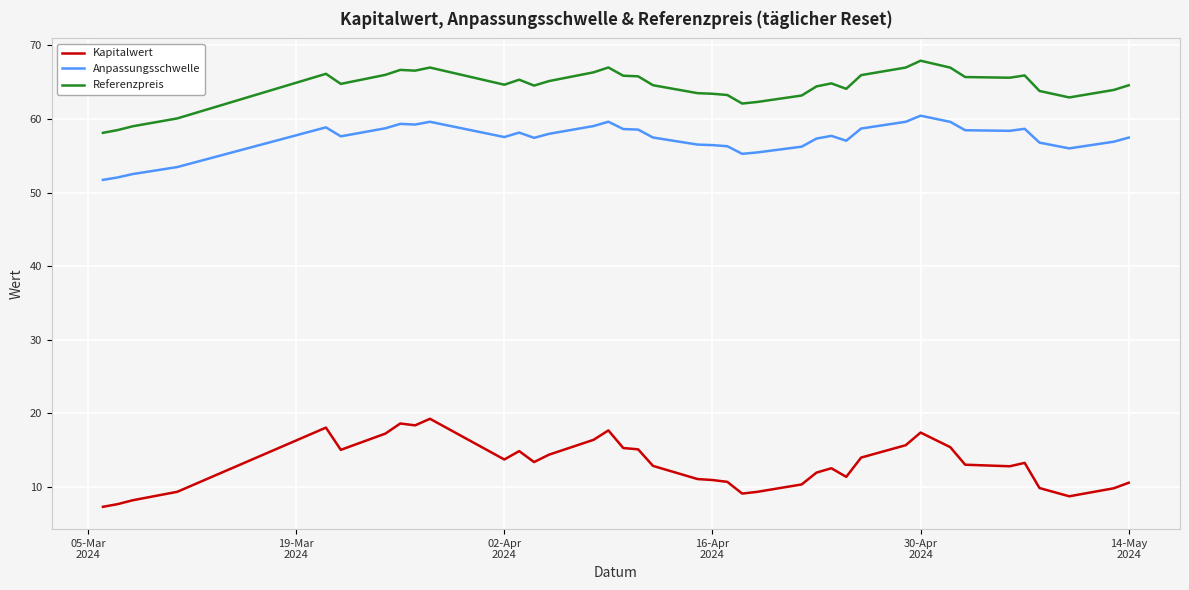

How many categories are shown in the chart?

39